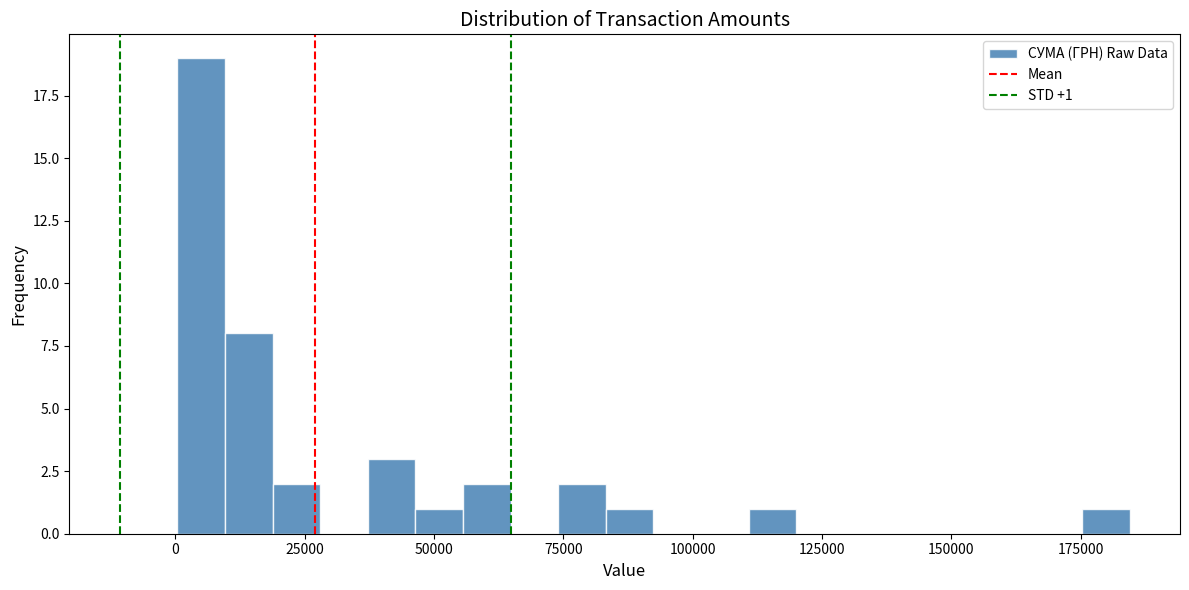

Around what value on the x-axis is the tallest bar? Give the approximate position of its centre, as read against the axis.

5000